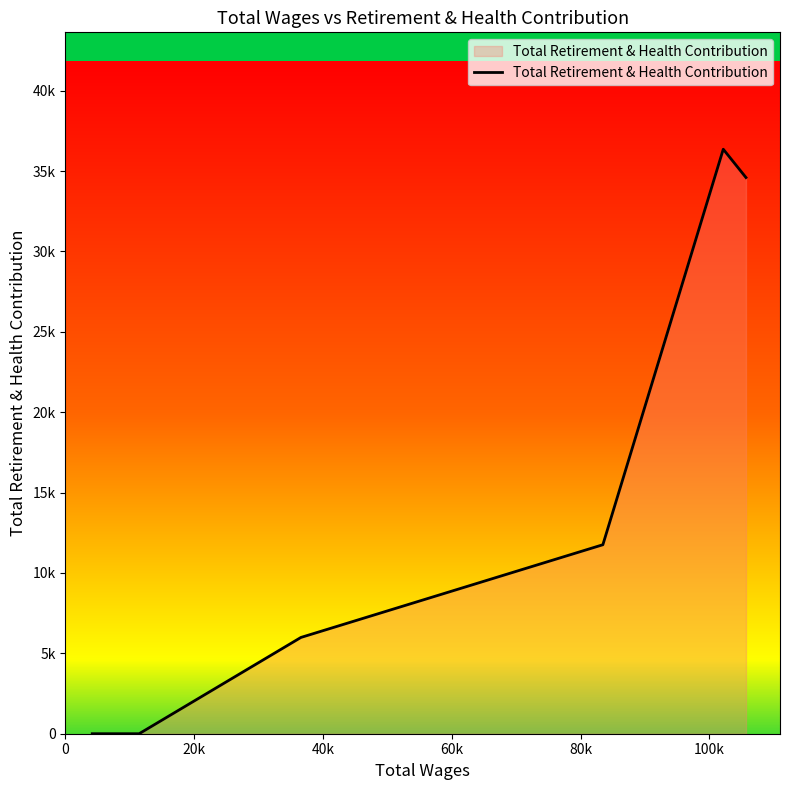

Where is the first local maximum?

102154.0